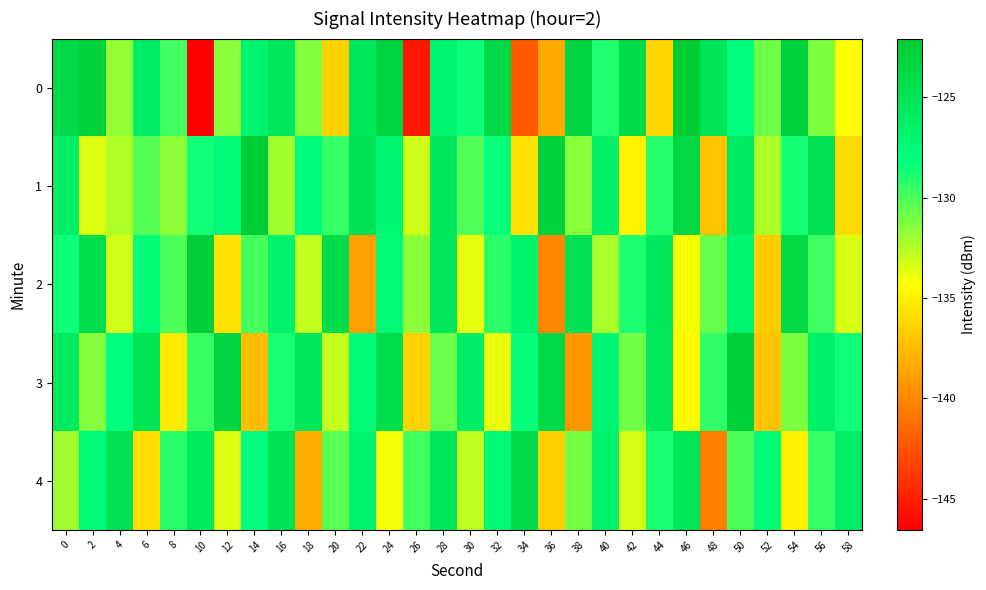

What is the minimum value shown in the chart?

-146.6